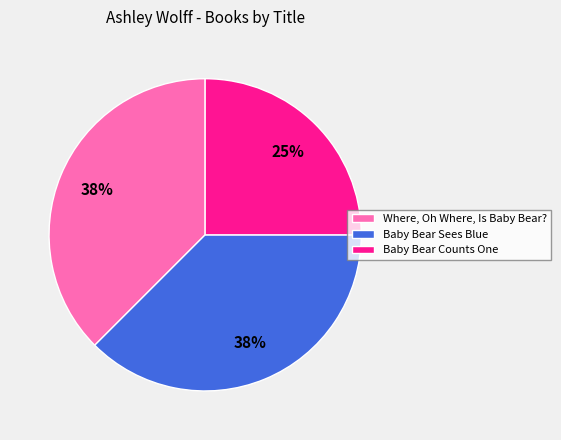

Do Baby Bear Sees Blue and Where, Oh Where, Is Baby Bear? together represent more than half of the pie?

Yes